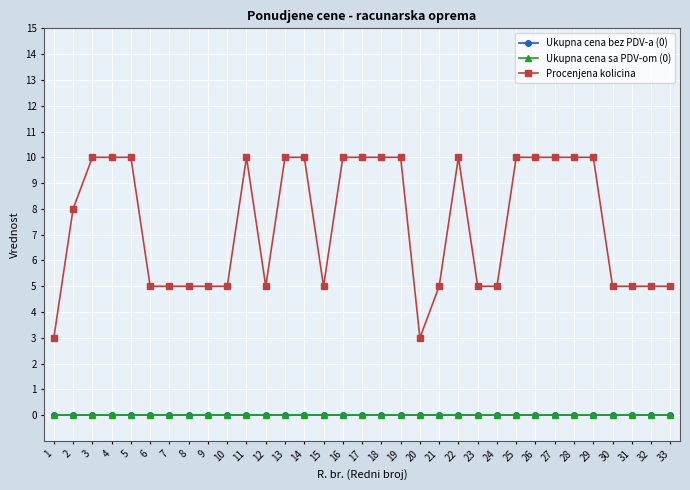

True or false: Ukupna cena bez PDV-a (0) has a value of 0 at 14.

True